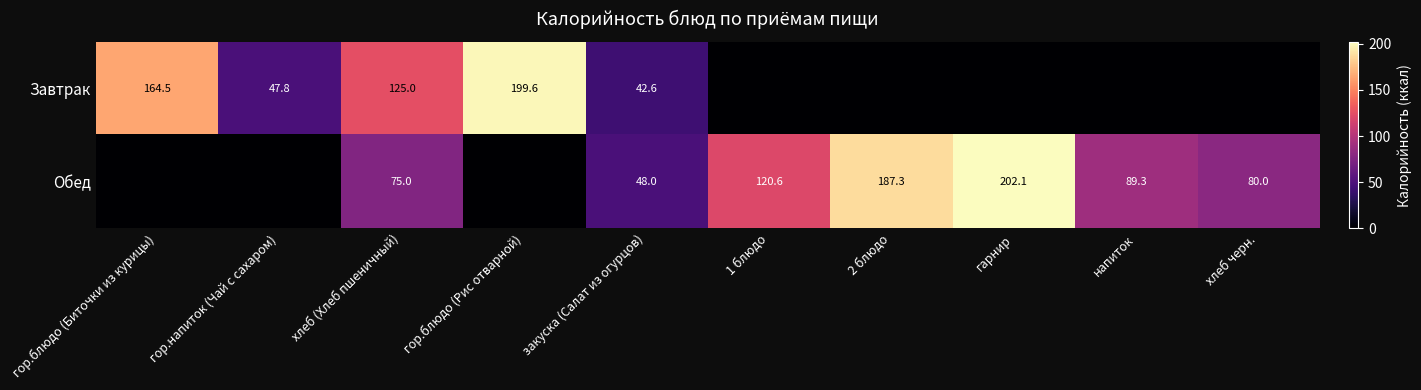

True or false: Обед has a value of 146.4 at напиток.

False